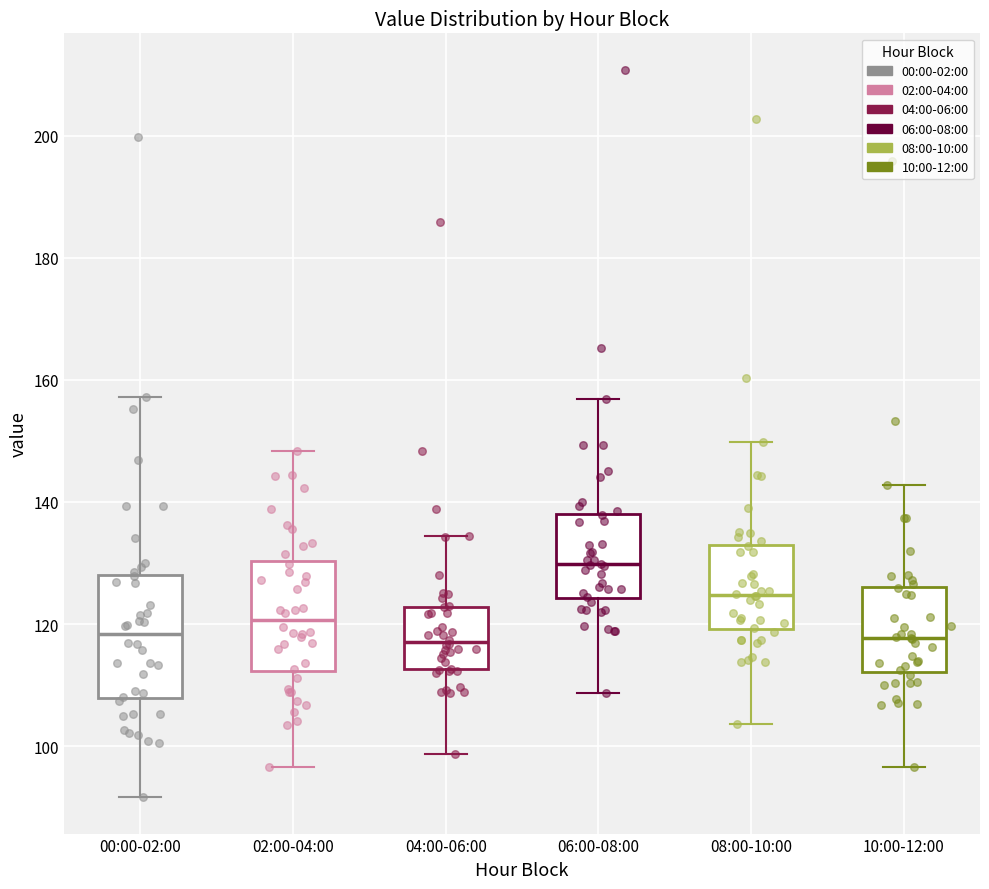

Where does the lower whisker of the box for 10:00-12:00 end on the y-axis? The values are not printed on the chart, so give them approximately, as read against the axis.

96